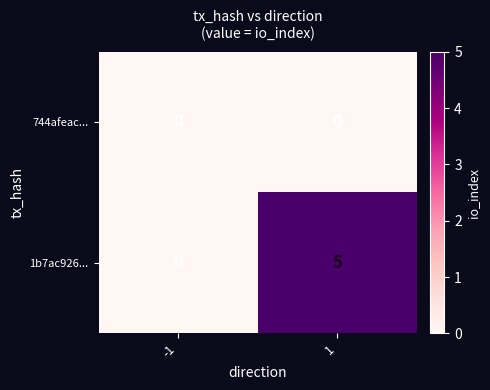

Which series changed the most between -1 and 1?

1b7ac926...